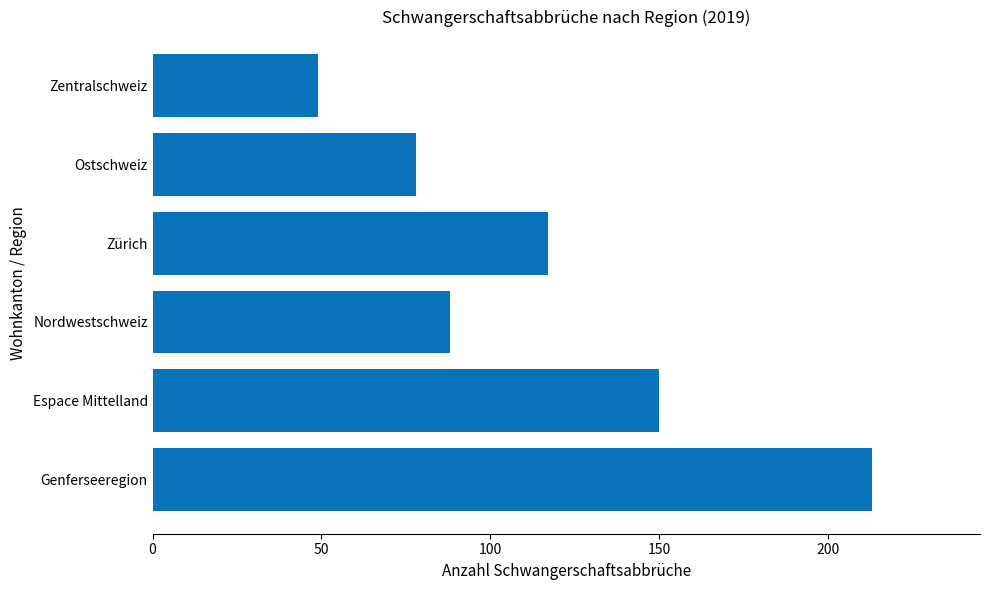

What is the ratio of the value at Ostschweiz to the value at Nordwestschweiz?

0.9